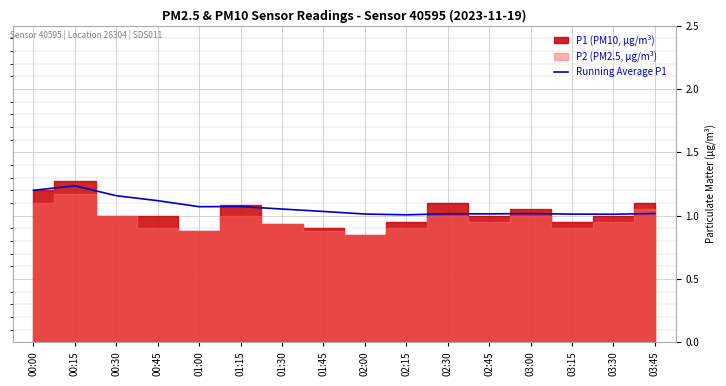

True or false: Running Average P1 has a value of 0.7 at 00:00.

False